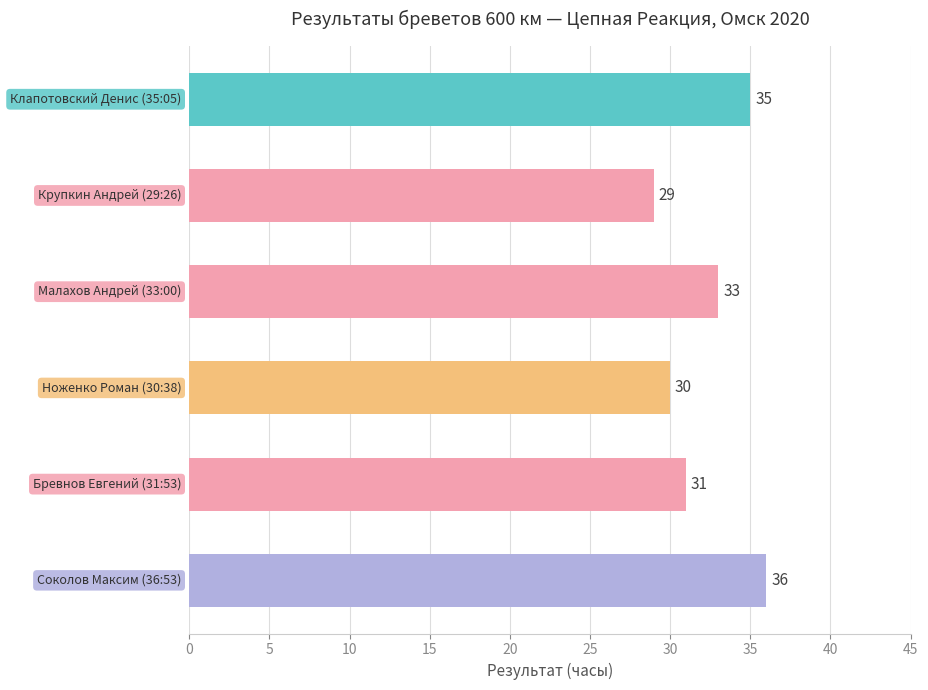

What is the minimum value shown in the chart?

29